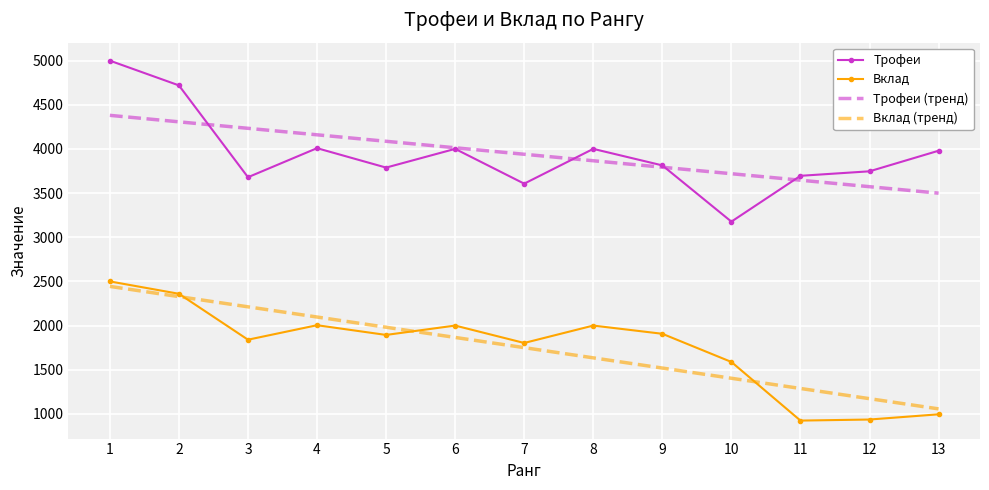

What is the average value of the Трофеи (тренд) series?

3940.1